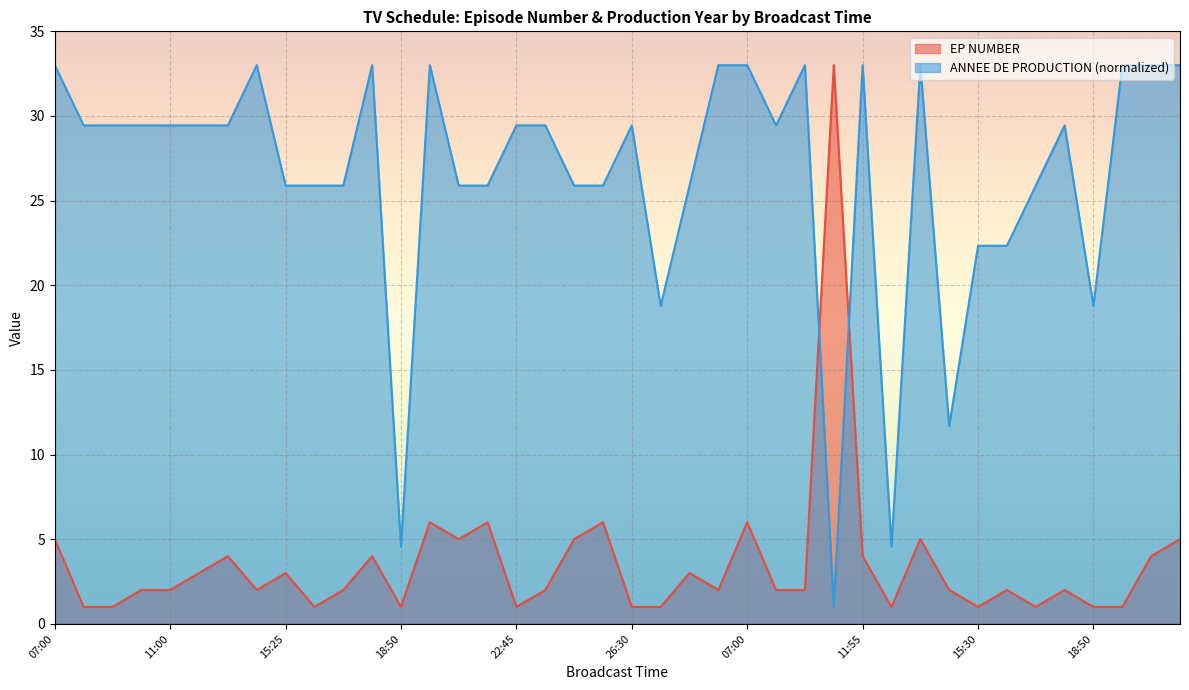

Reading right to left, extract all data points from this chart.

EP NUMBER: 5.0	4.0	1.0	1.0	2.0	1.0	2.0	1.0	2.0	5.0	1.0	4.0	33.0	2.0	2.0	6.0	2.0	3.0	1.0	1.0	6.0	5.0	2.0	1.0	6.0	5.0	6.0	1.0	4.0	2.0	1.0	3.0	2.0	4.0	3.0	2.0	2.0	1.0	1.0	5.0
ANNEE DE PRODUCTION: 33.0	33.0	33.0	18.8	29.4	25.9	22.3	22.3	11.7	33.0	4.6	33.0	1.0	33.0	29.4	33.0	33.0	25.9	18.8	29.4	25.9	25.9	29.4	29.4	25.9	25.9	33.0	4.6	33.0	25.9	25.9	25.9	33.0	29.4	29.4	29.4	29.4	29.4	29.4	33.0